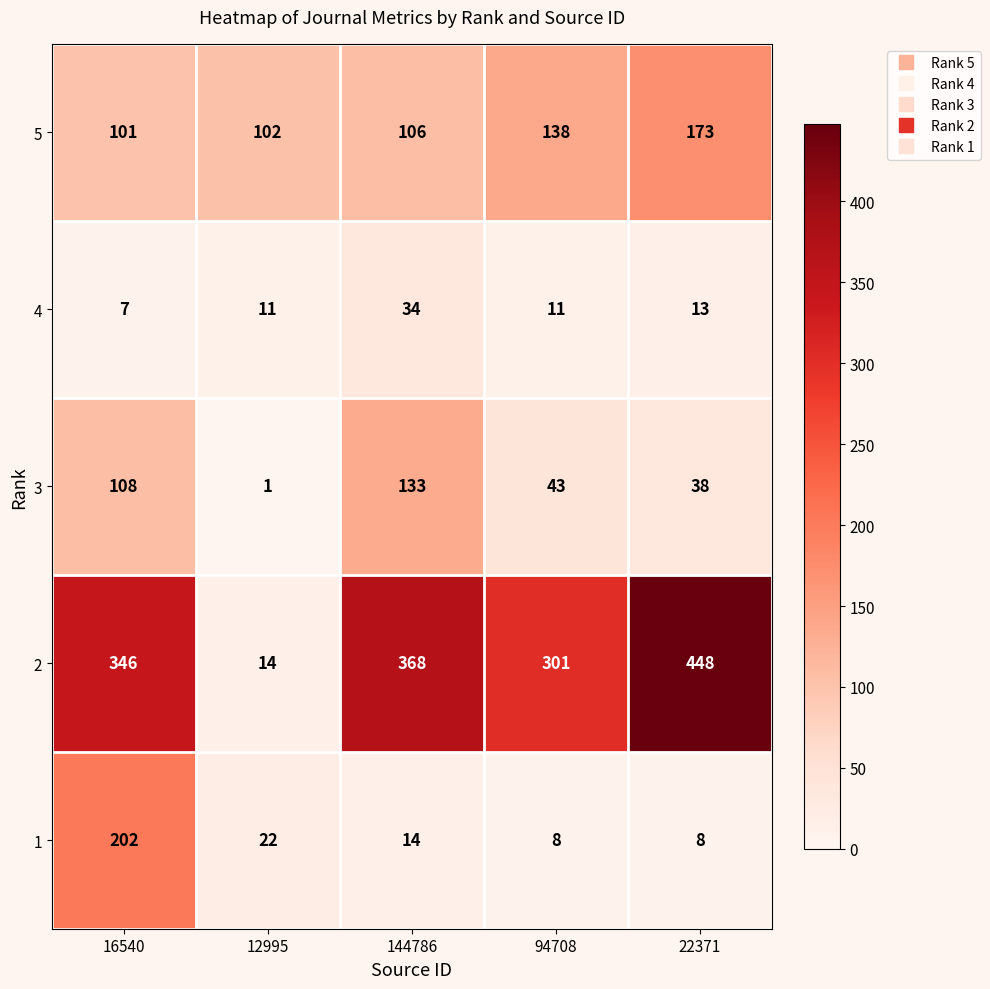

What is the difference between the 5 values at 16540 and 22371?

72